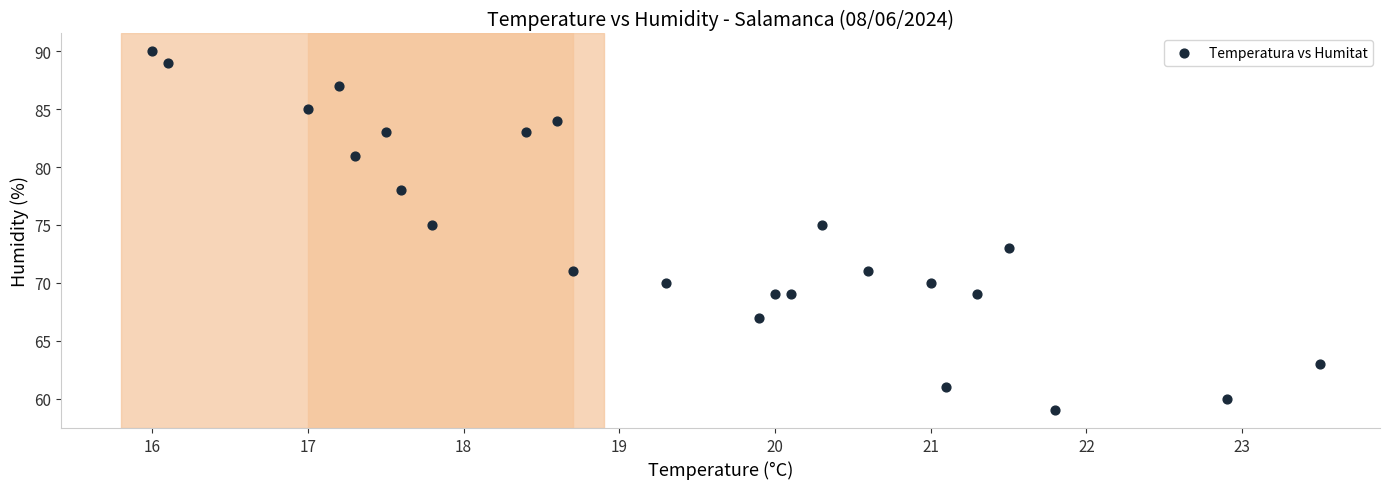

What is the range of Y values (max minus min)?

31